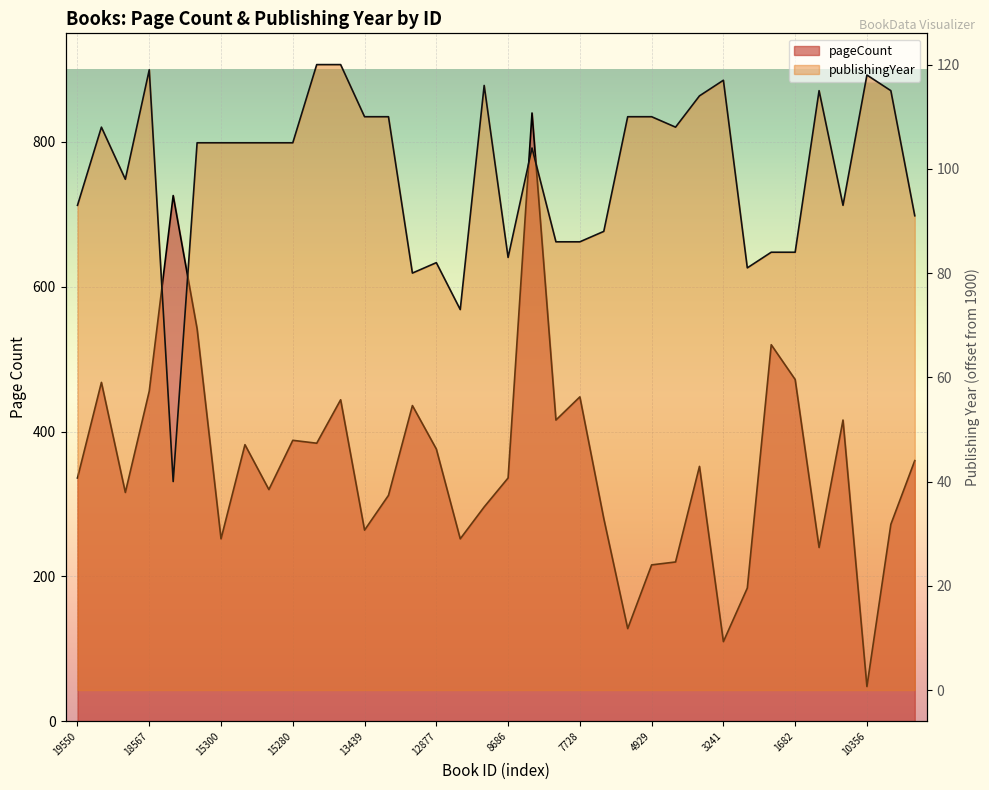

How many intersections are there between publishingYear and pageCount?

4